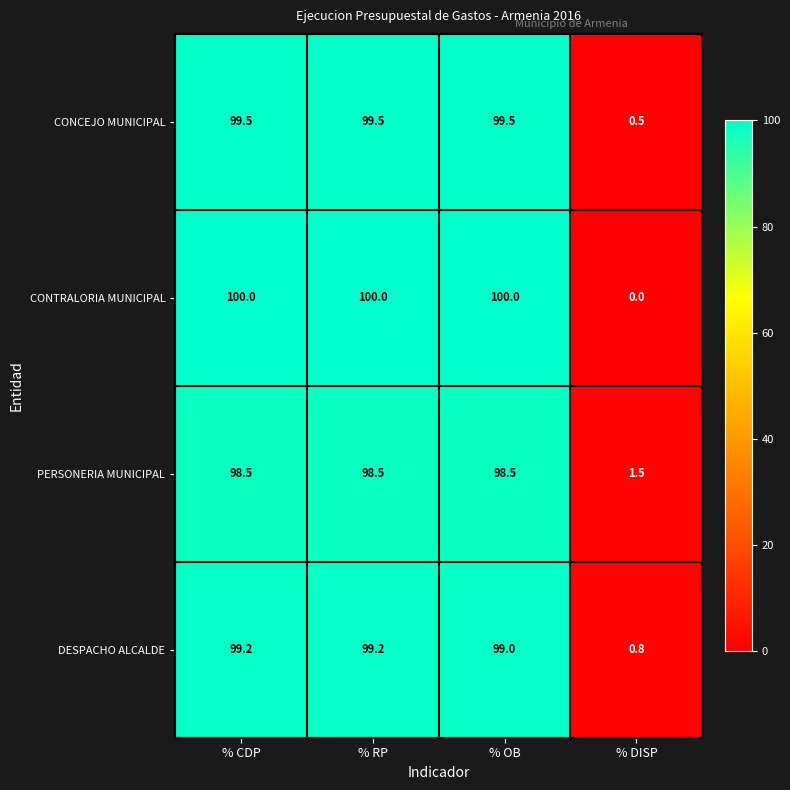

Reading left to right, list all the values displayed in this chart.

CONCEJO MUNICIPAL: 99.5	99.5	99.5	0.5
CONTRALORIA MUNICIPAL: 100.0	100.0	100.0	0.0
PERSONERIA MUNICIPAL: 98.5	98.5	98.5	1.5
DESPACHO ALCALDE: 99.2	99.2	99.0	0.8